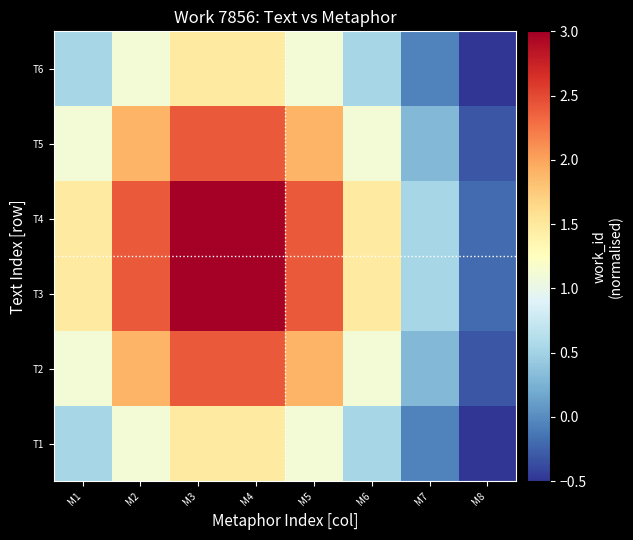

Reading left to right, extract all data points from this chart.

T1: M1=0.5	M2=1.1	M3=1.5	M4=1.5	M5=1.1	M6=0.5	M7=-0.1	M8=-0.5
T2: M1=1.1	M2=1.9	M3=2.4	M4=2.4	M5=1.9	M6=1.1	M7=0.3	M8=-0.3
T3: M1=1.5	M2=2.4	M3=3.0	M4=3.0	M5=2.4	M6=1.5	M7=0.5	M8=-0.2
T4: M1=1.5	M2=2.4	M3=3.0	M4=3.0	M5=2.4	M6=1.5	M7=0.5	M8=-0.2
T5: M1=1.1	M2=1.9	M3=2.4	M4=2.4	M5=1.9	M6=1.1	M7=0.3	M8=-0.3
T6: M1=0.5	M2=1.1	M3=1.5	M4=1.5	M5=1.1	M6=0.5	M7=-0.1	M8=-0.5